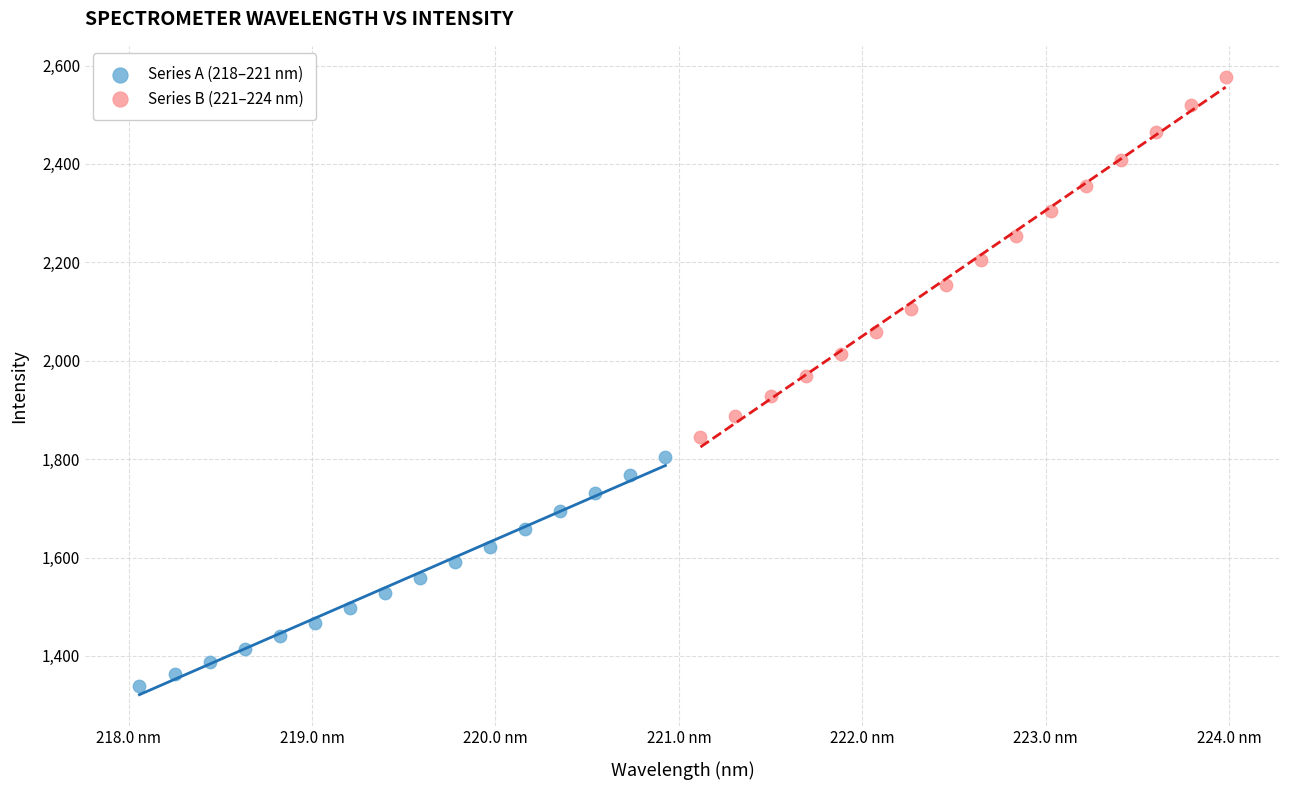

Which series has the widest spread of Y values?

Series B (221–224 nm)